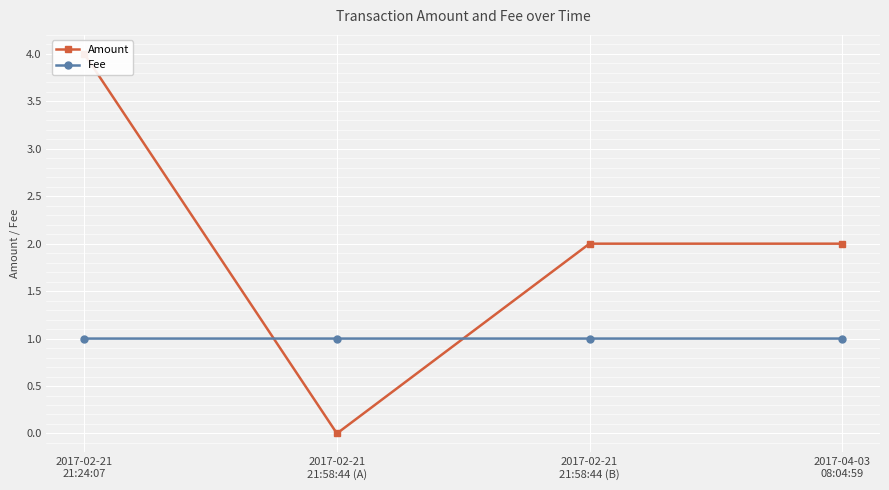

Is the value of Amount at 2017-02-21
21:24:07 greater than the value of Fee at 2017-02-21
21:24:07?

Yes